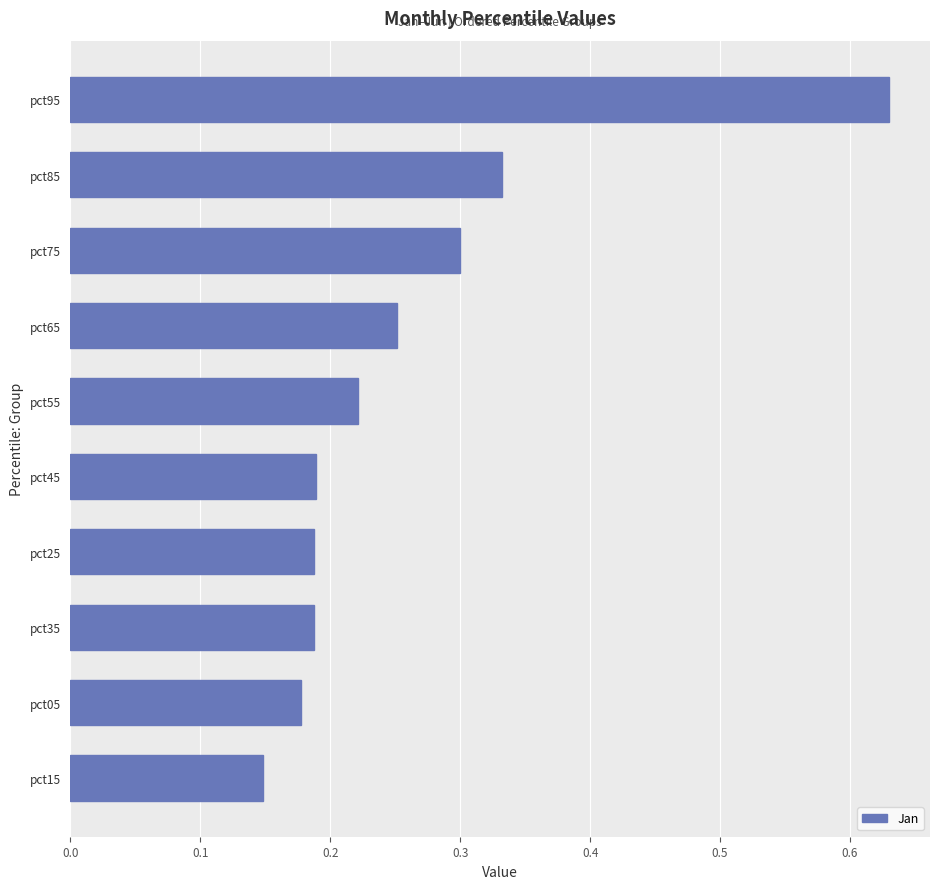

The value at pct65 is 0.3. True or false?

True